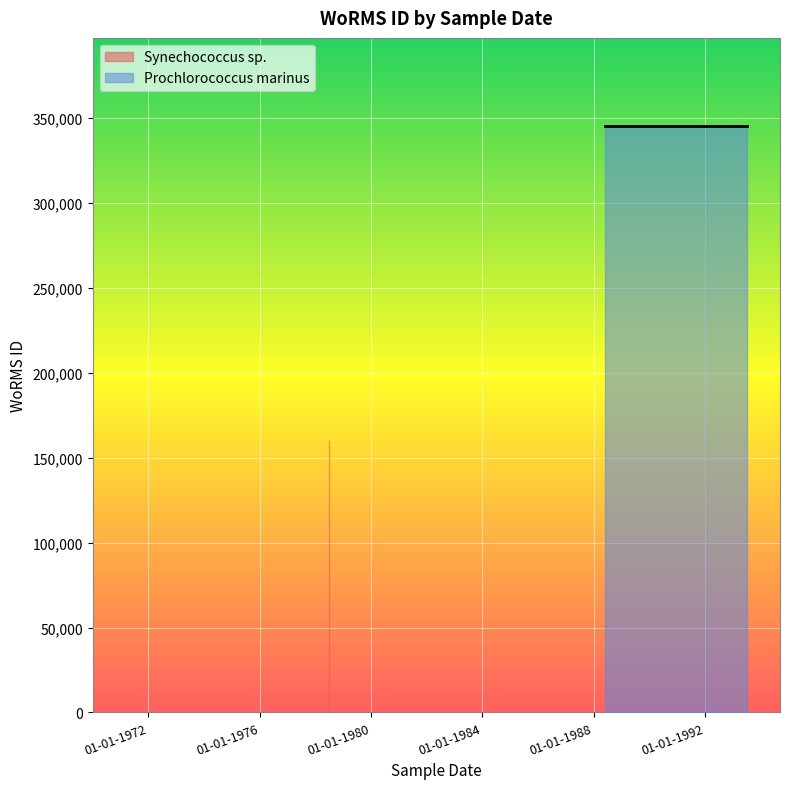

What is the maximum value shown in the chart?

345516